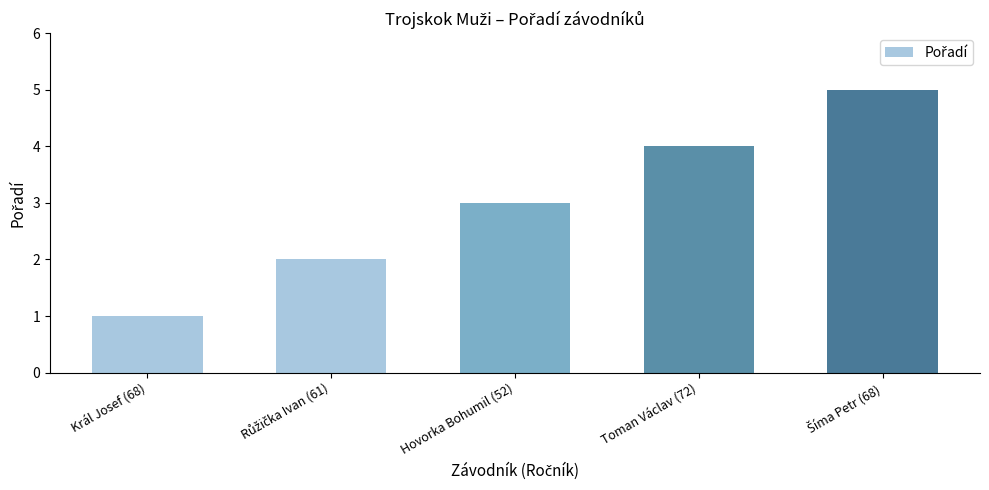

What is the label of the 1st bar from the left?

Král Josef (68)